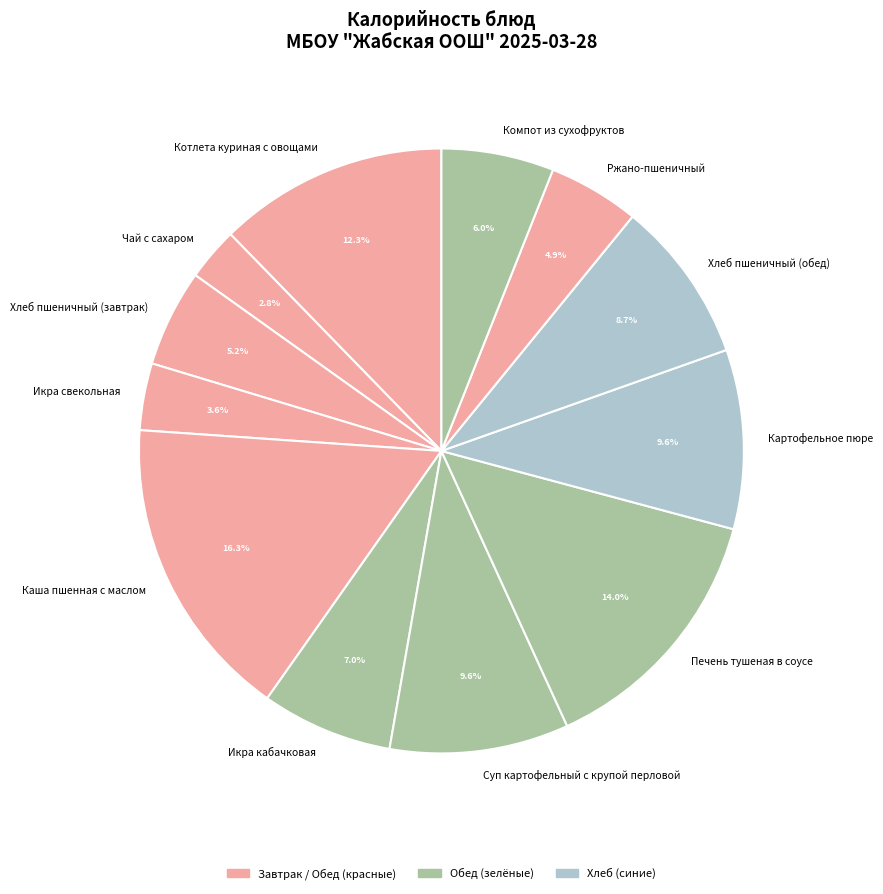

Is the sum of Печень тушеная в соусе and Суп картофельный с крупой перловой greater than half?

No